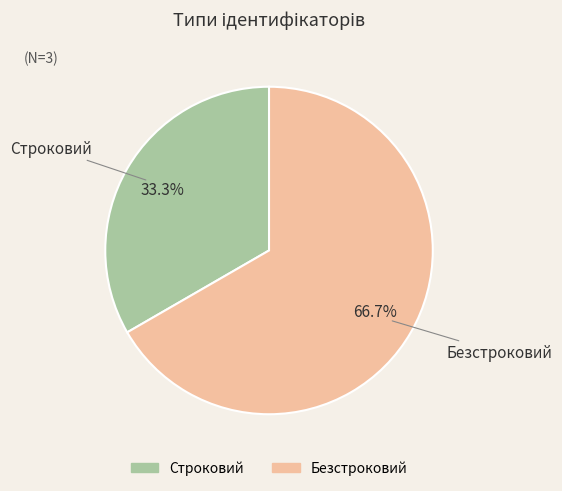

To the nearest percent, what portion does Безстроковий represent?

67%